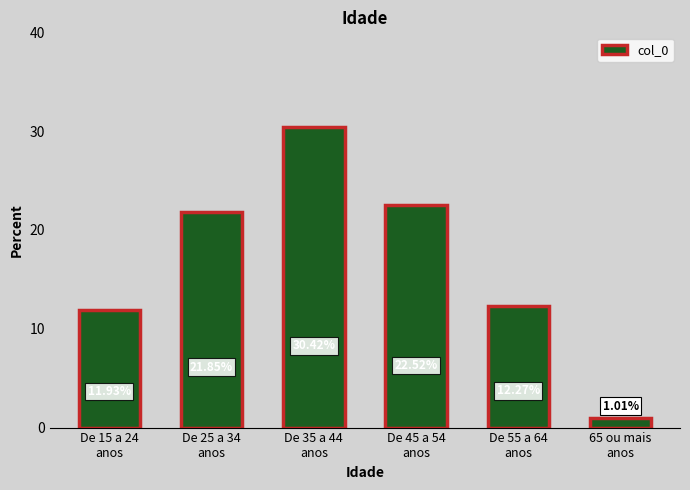

The value at De 25 a 34
anos is 11.8. True or false?

False